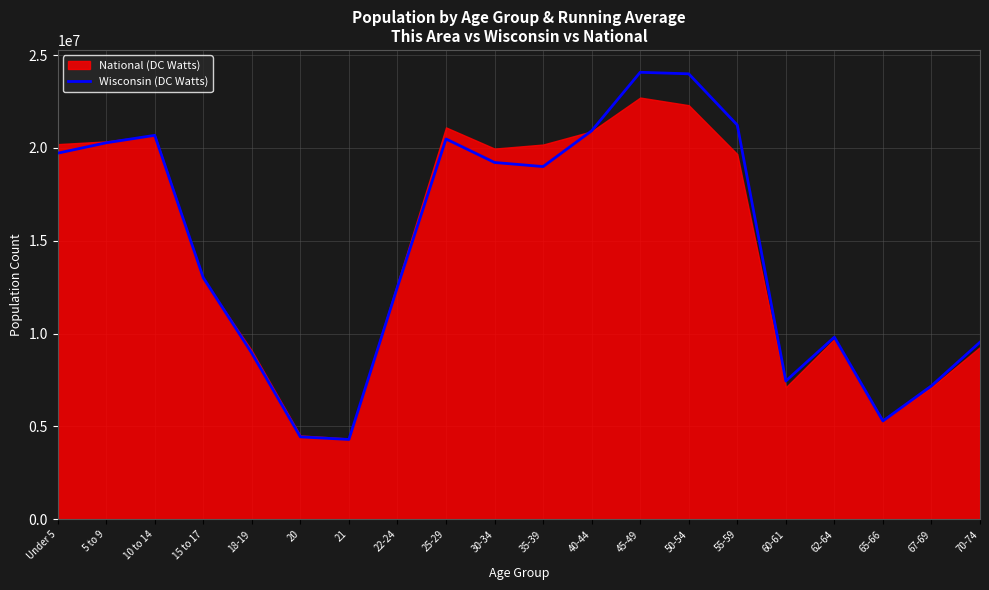

At which label is Wisconsin (DC Watts) closest to 14185682?

15 to 17